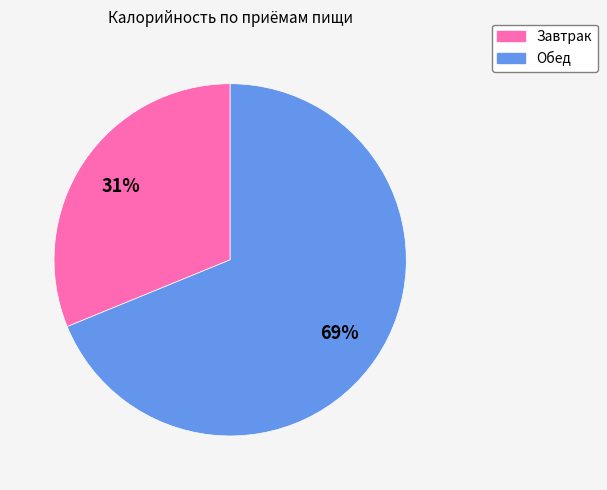

What percentage is the Обед slice, to the nearest percent?

69%